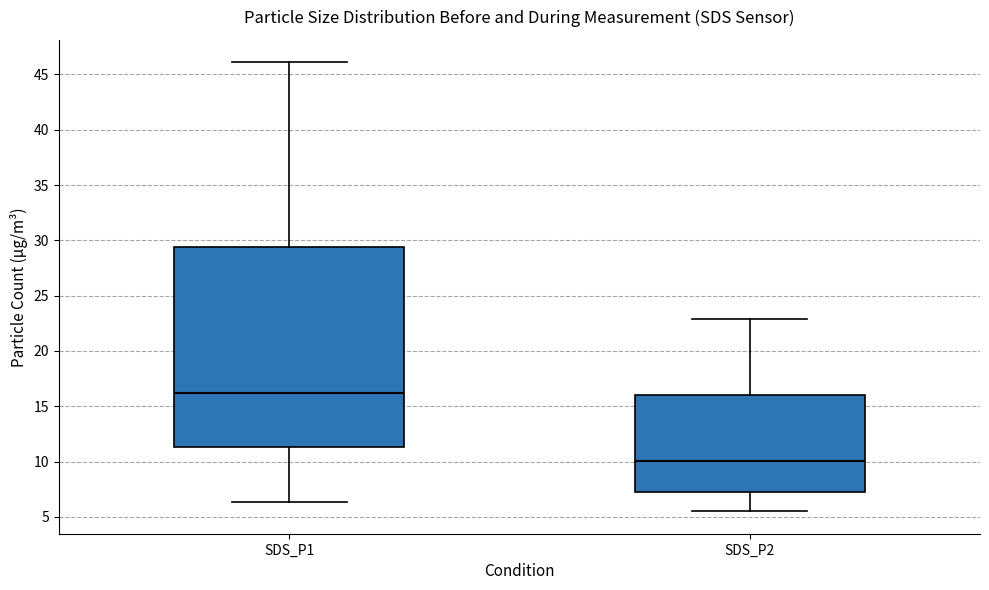

Which box has the highest median line?

SDS_P1